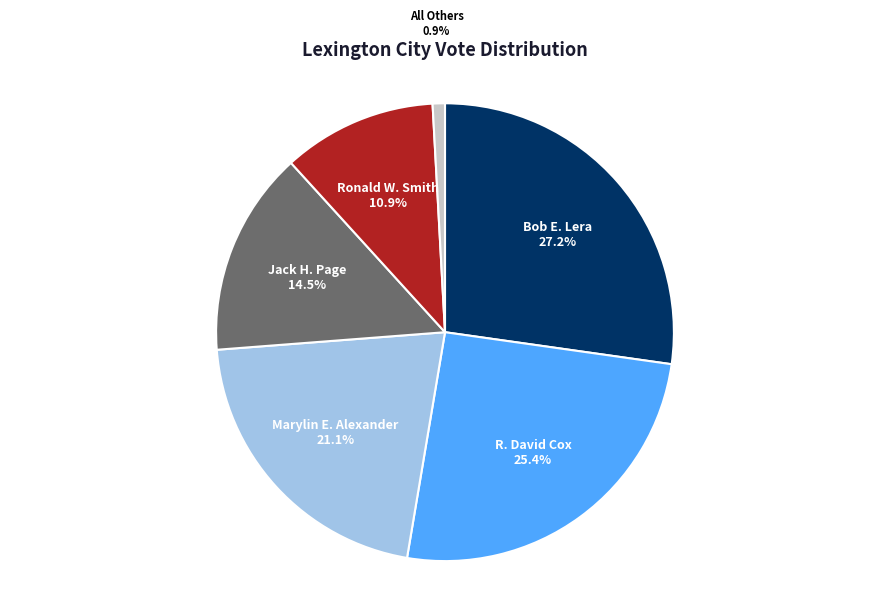

Is there a majority slice in this chart?

No